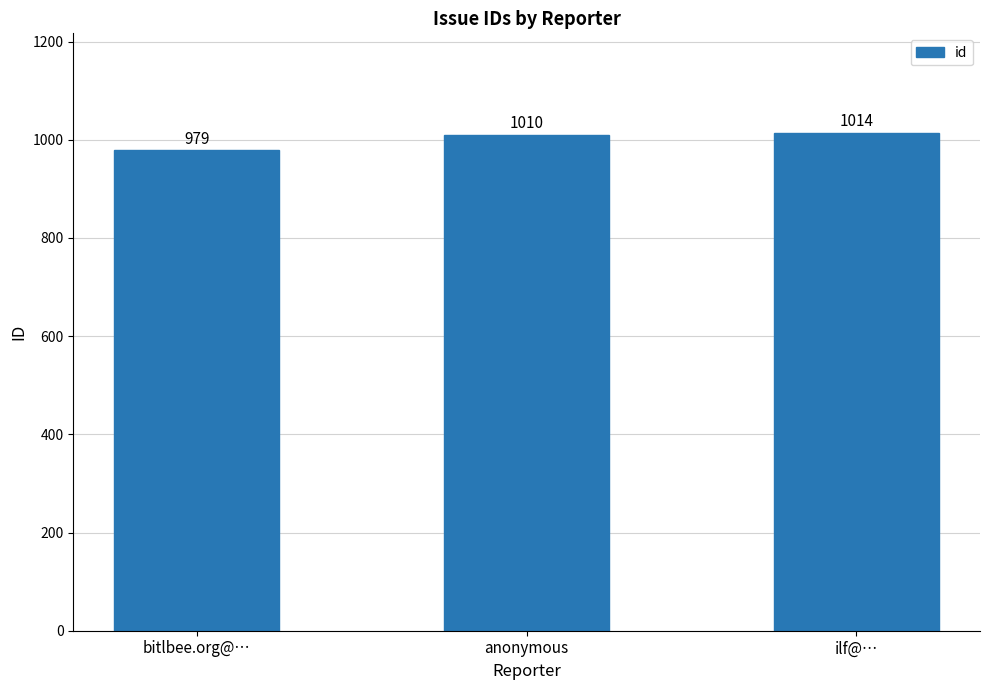

What is the average value?

1001